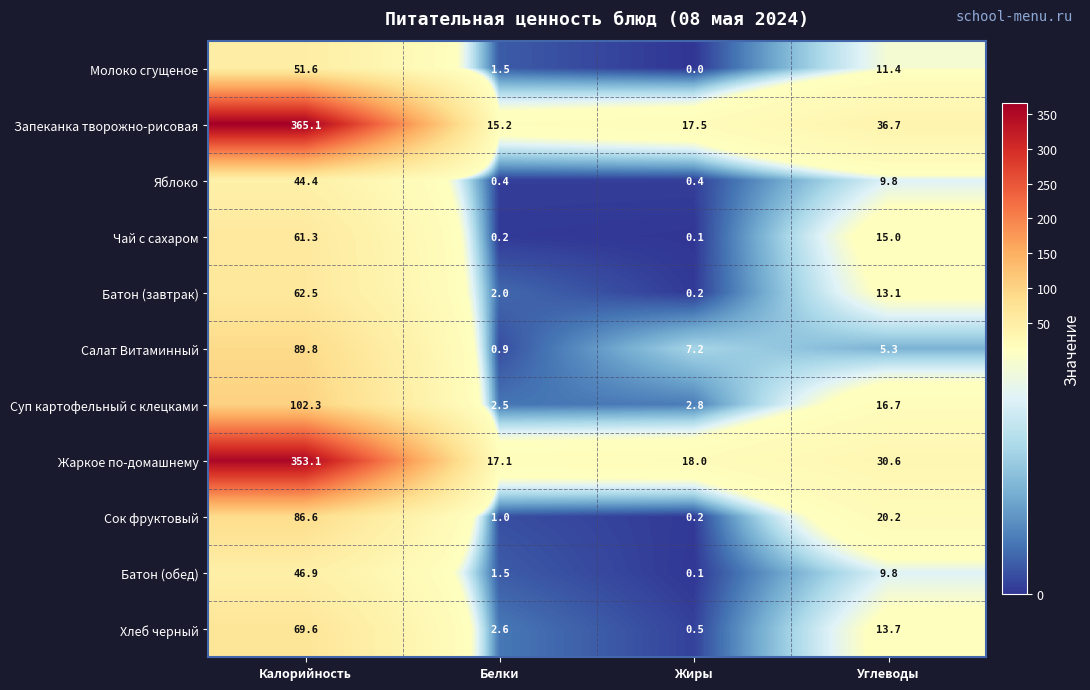

The value of Суп картофельный с клецками at Углеводы is 16.7. True or false?

True